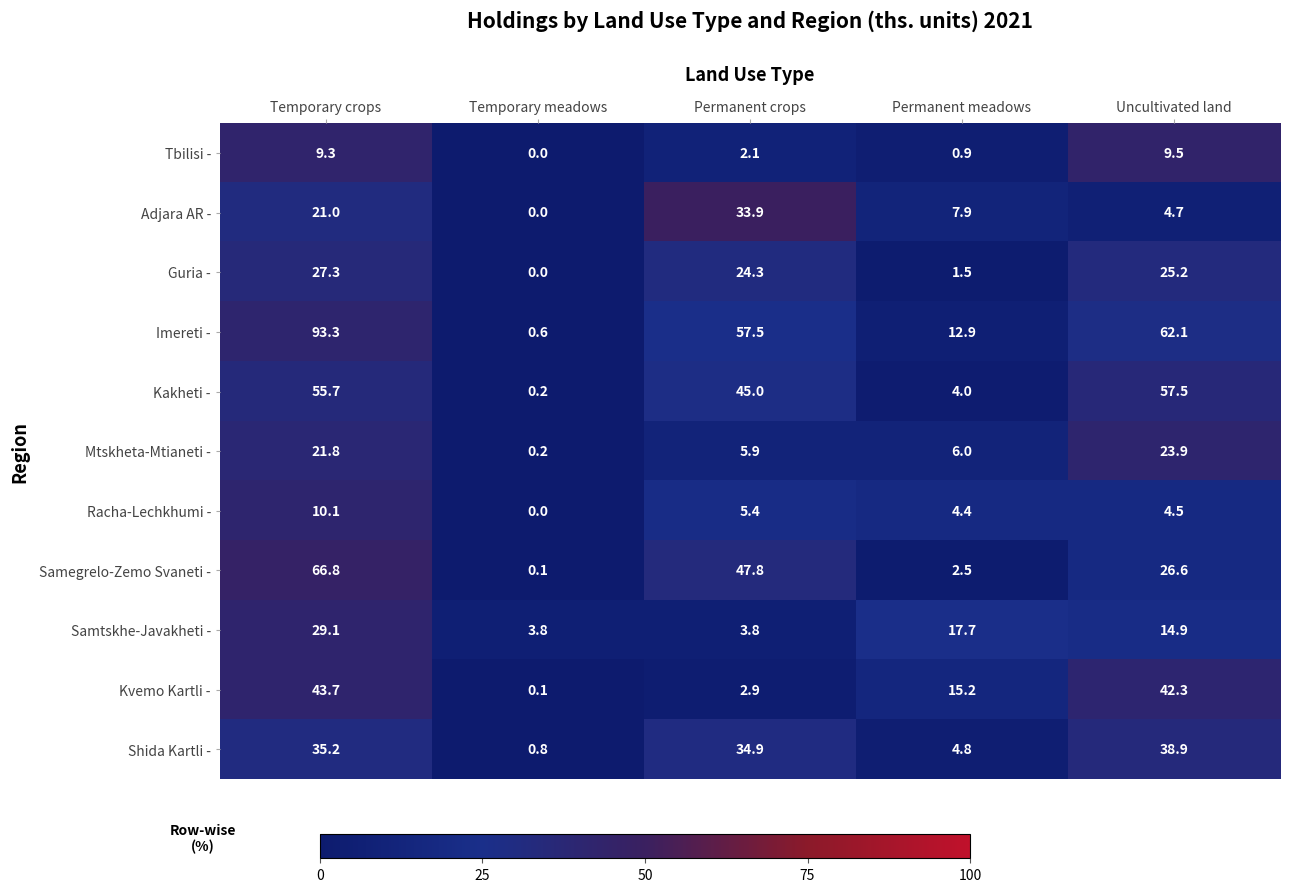

What is the difference between the maximum and minimum values in the Mtskheta-Mtianeti - series?

23.7